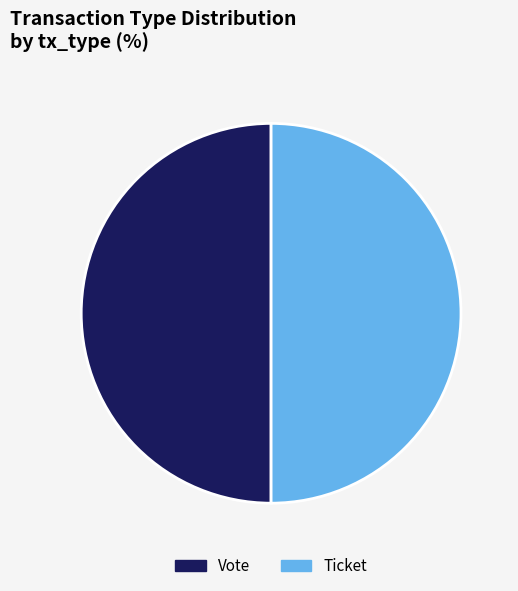

Is the sum of Ticket and Vote greater than half?

Yes